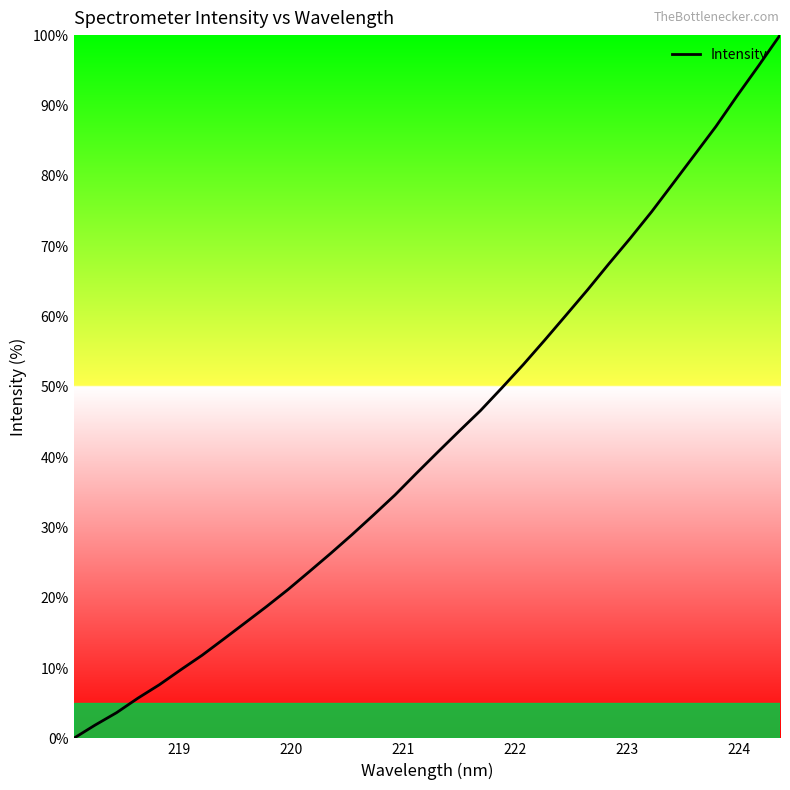

How many lines are shown in the chart?

1